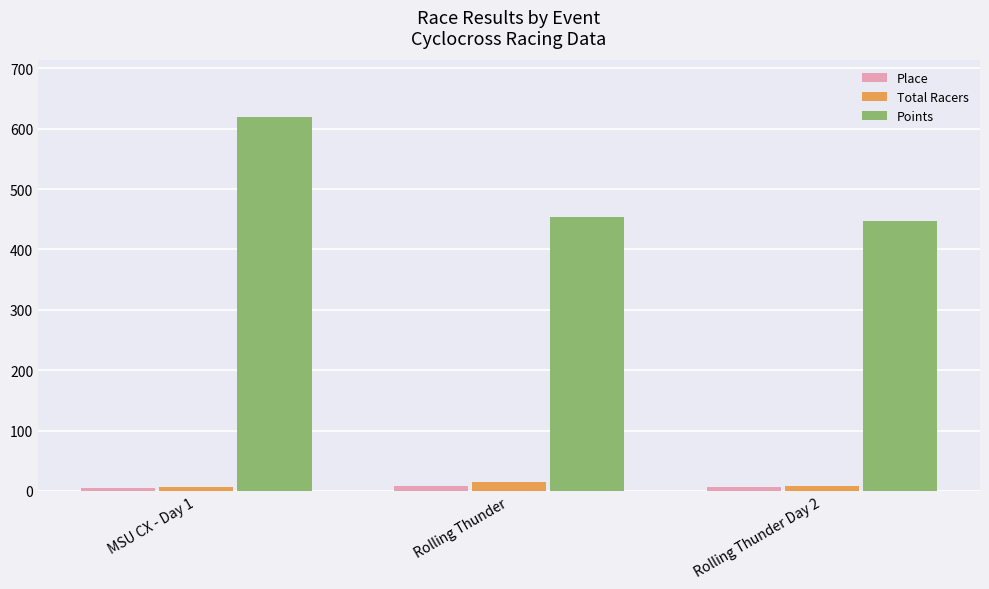

Are the bars horizontal?

No